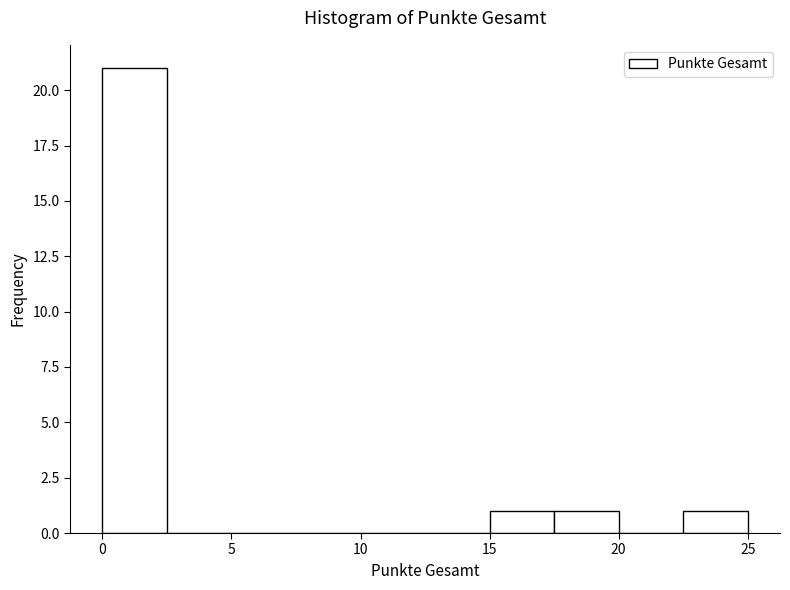

Reading left to right, transcribe this chart: for each bar, give the range it covers on the x-axis and its height. The values are not printed on the chart, so give them approximately, as read against the axis.

0.0 to 2.5: 21
2.5 to 5.0: 0
5.0 to 7.5: 0
7.5 to 10.0: 0
10.0 to 12.5: 0
12.5 to 15.0: 0
15.0 to 17.5: 1
17.5 to 20.0: 1
20.0 to 22.5: 0
22.5 to 25.0: 1